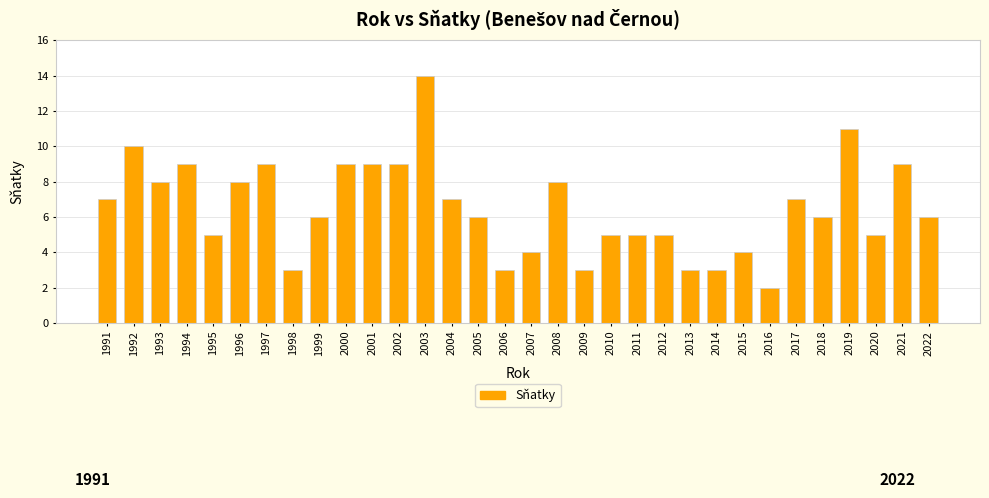

What is the difference between the maximum and minimum values?

12